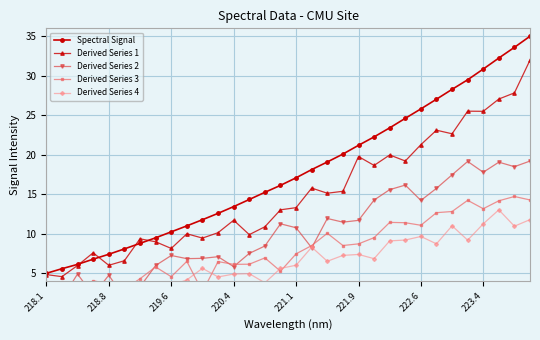

What is the value of the Derived Series 4 point at the 27th from the left?

11.0